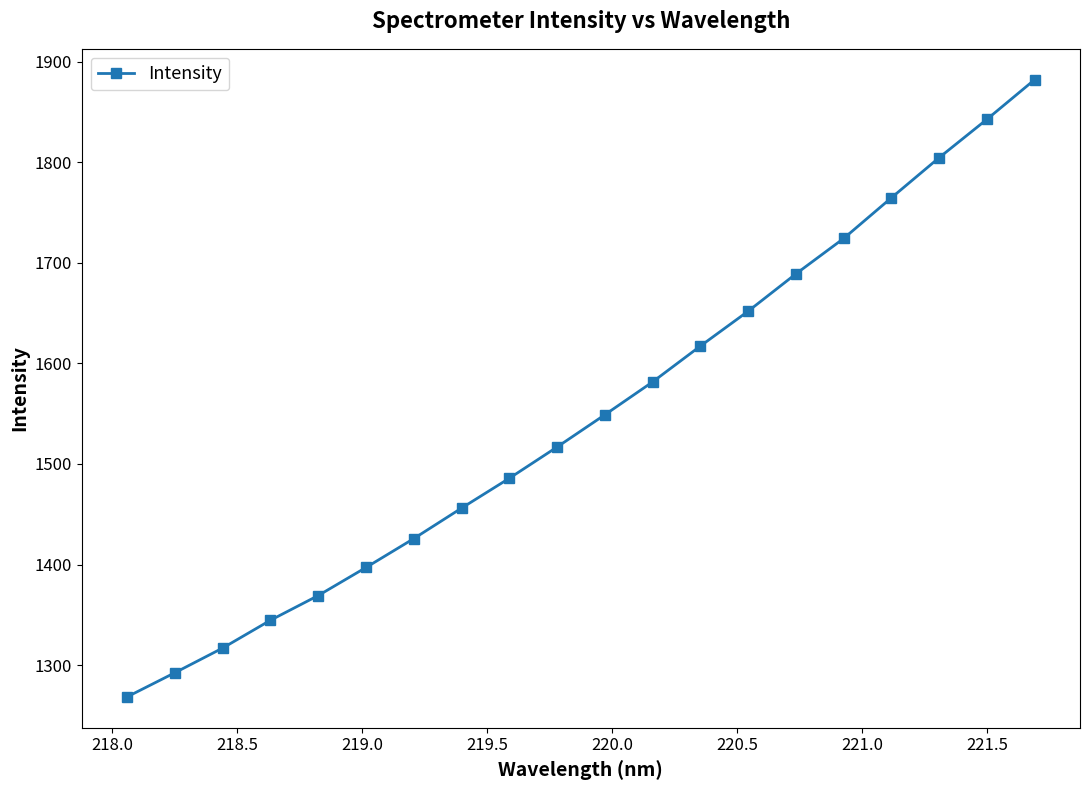

What is the value of the 9th point from the left?

1485.8